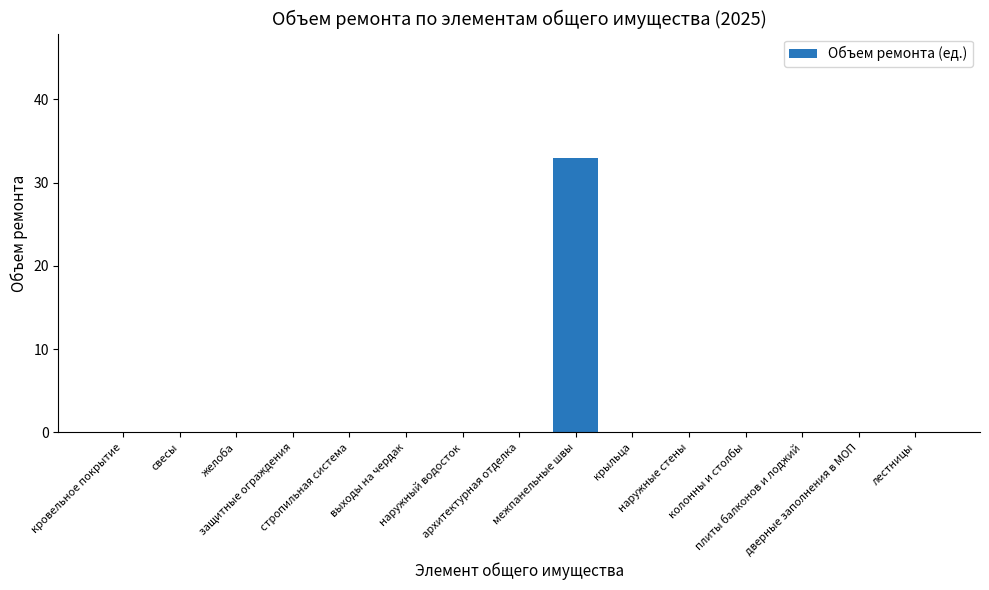

Reading left to right, list all the values displayed in this chart.

кровельное покрытие=0	свесы=0	желоба=0	защитные ограждения=0	стропильная система=0	выходы на чердак=0	наружный водосток=0	архитектурная отделка=0	межпанельные швы=33	крыльца=0	наружные стены=0	колонны и столбы=0	плиты балконов и лоджий=0	дверные заполнения в МОП=0	лестницы=0